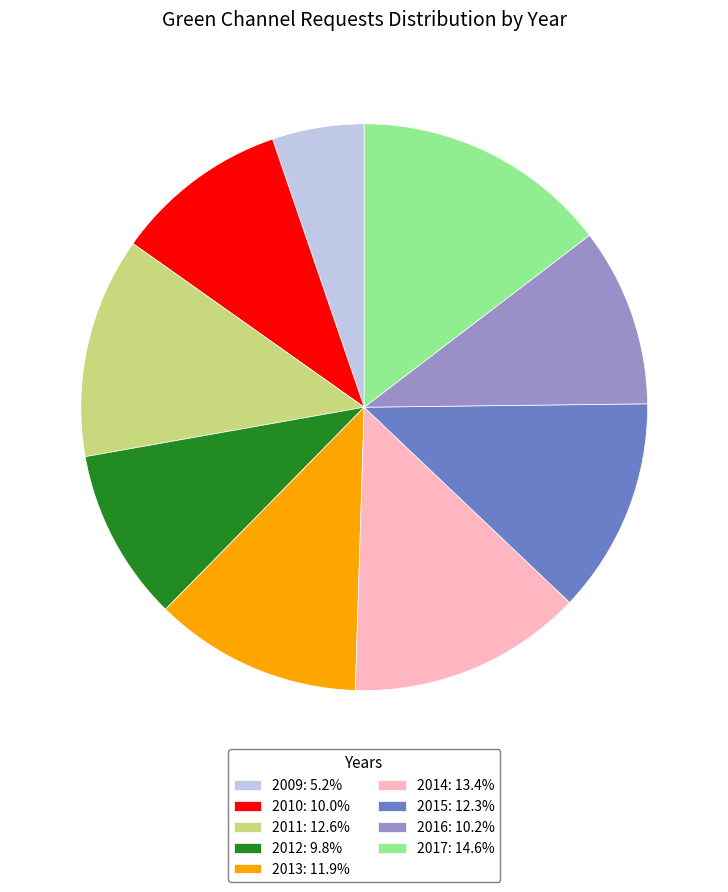

Which slice is the largest?

2017